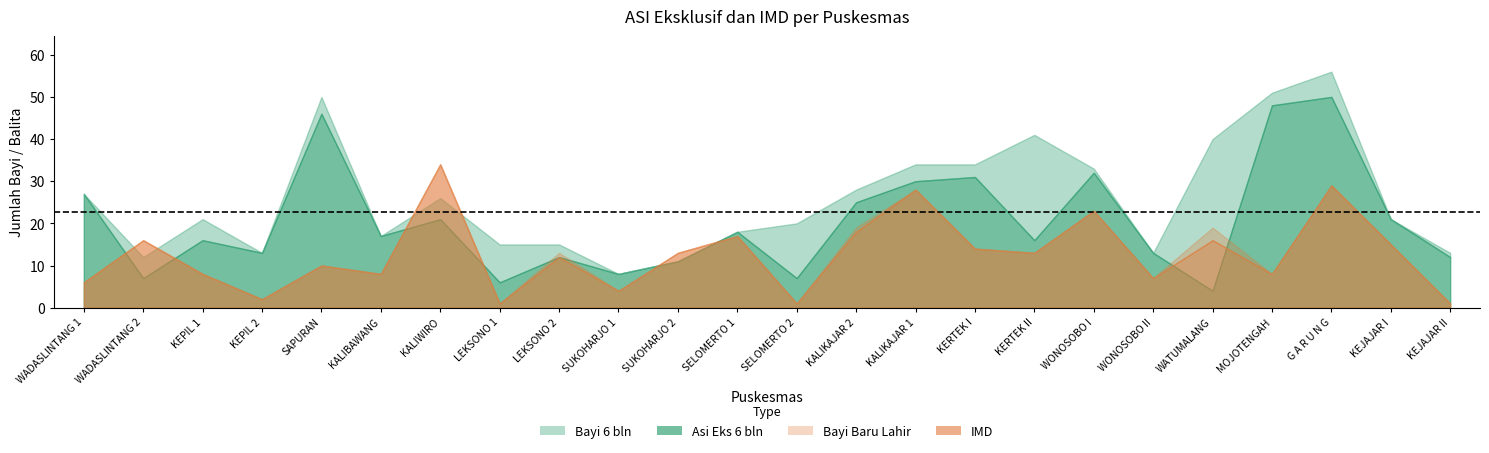

How many lines are shown in the chart?

4